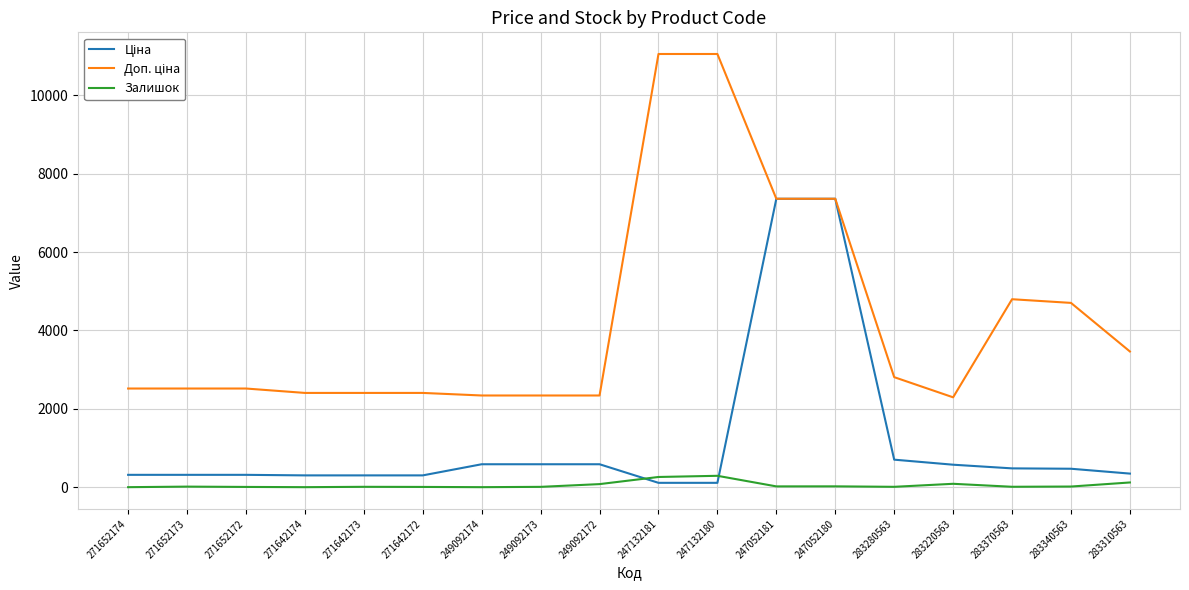

What is the maximum value shown in the chart?

11055.0